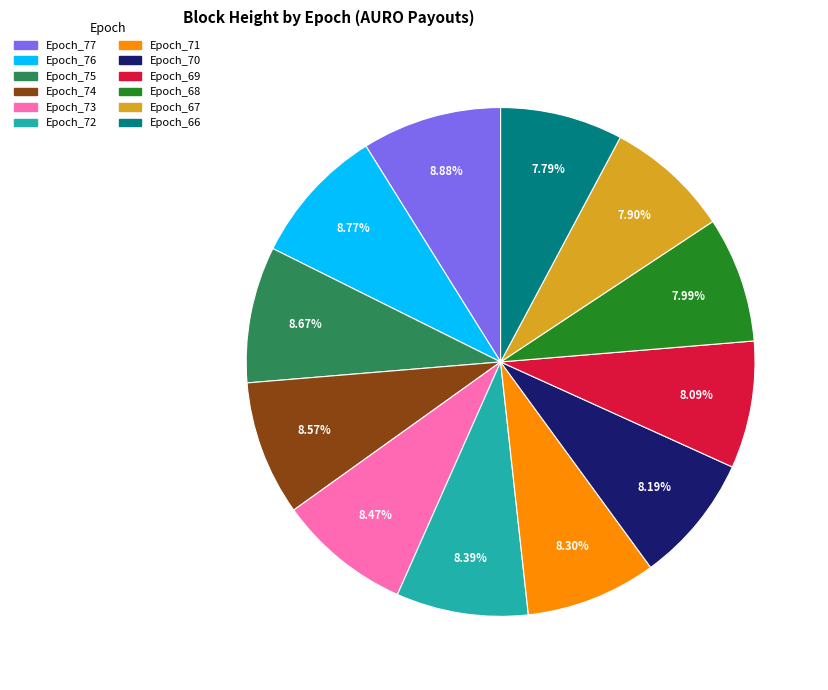

Is there any slice that represents more than half of the pie?

No